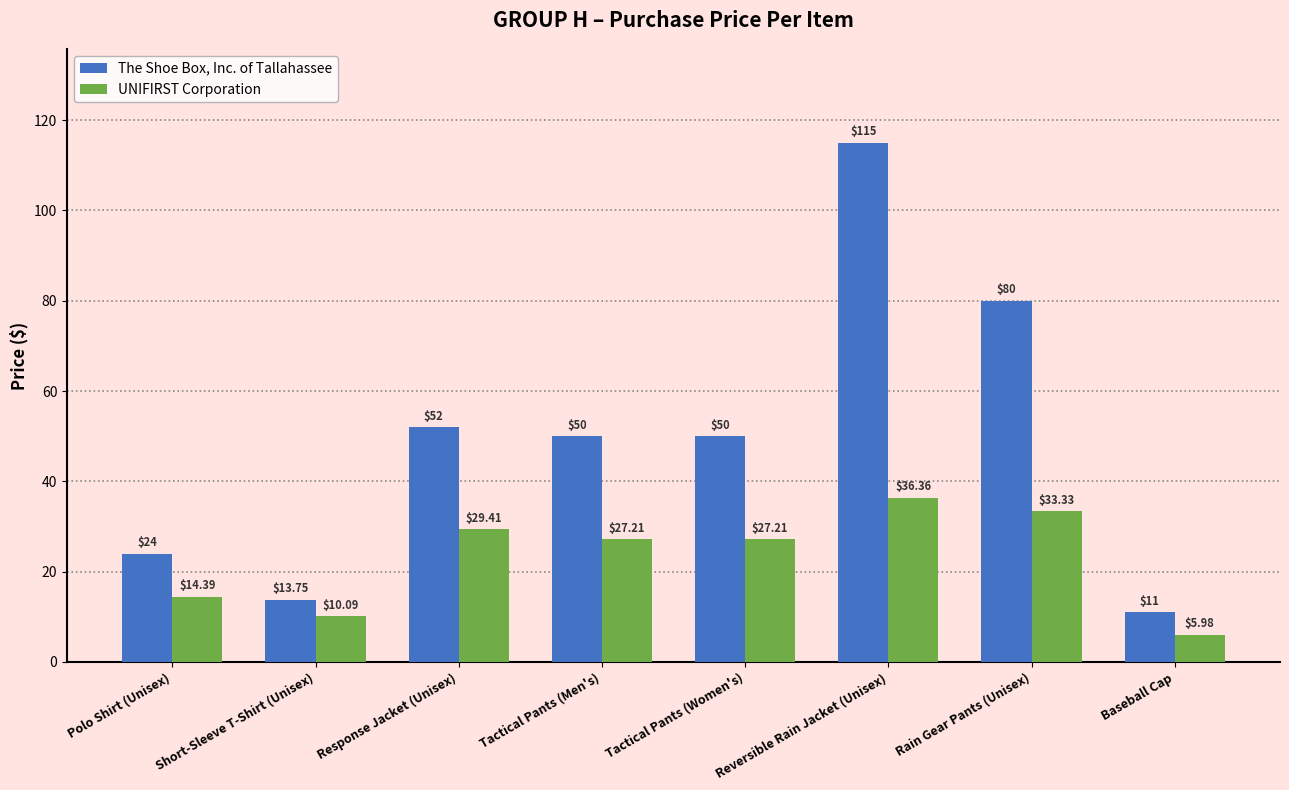

Reading left to right, transcribe all the data shown in this chart.

The Shoe Box, Inc. of Tallahassee: Polo Shirt (Unisex)=24.0	Short-Sleeve T-Shirt (Unisex)=13.8	Response Jacket (Unisex)=52.0	Tactical Pants (Men's)=50.0	Tactical Pants (Women's)=50.0	Reversible Rain Jacket (Unisex)=115.0	Rain Gear Pants (Unisex)=80.0	Baseball Cap=11.0
UNIFIRST Corporation: Polo Shirt (Unisex)=14.4	Short-Sleeve T-Shirt (Unisex)=10.1	Response Jacket (Unisex)=29.4	Tactical Pants (Men's)=27.2	Tactical Pants (Women's)=27.2	Reversible Rain Jacket (Unisex)=36.4	Rain Gear Pants (Unisex)=33.3	Baseball Cap=6.0